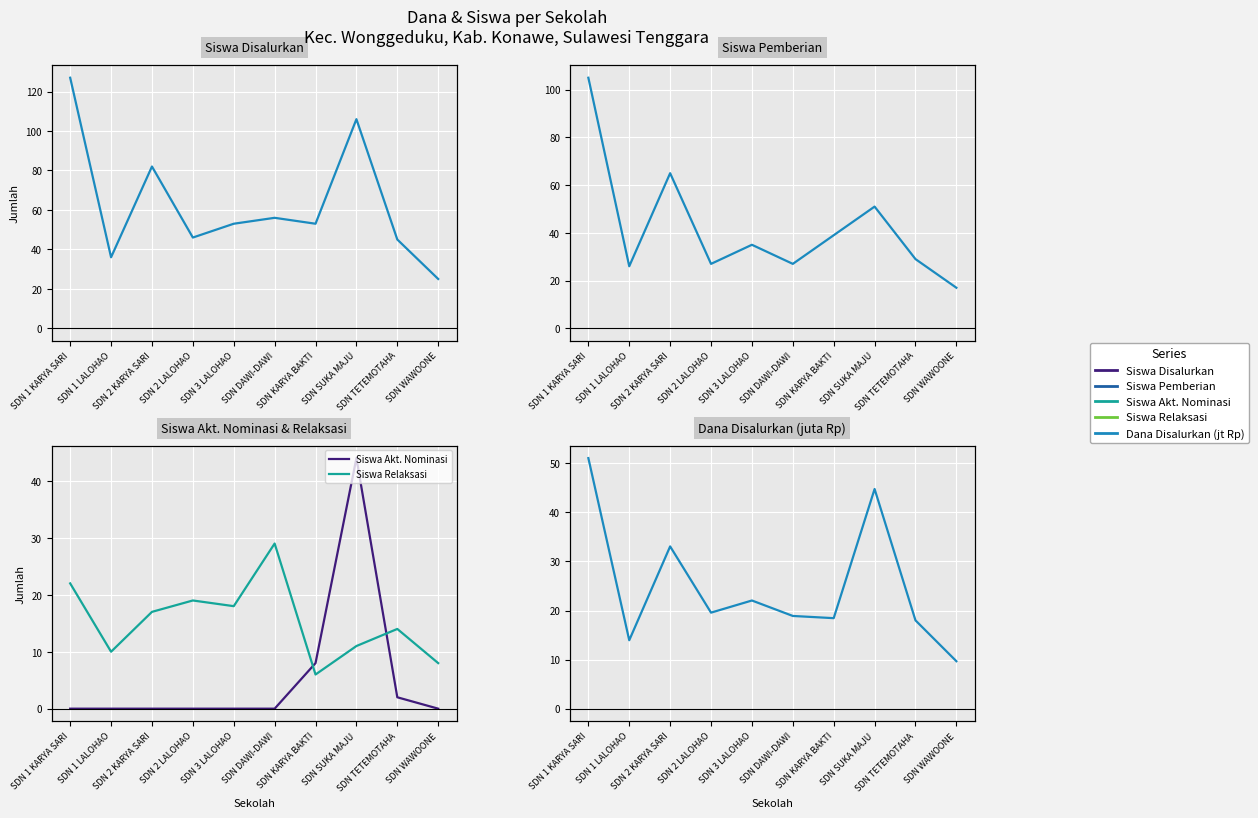

Is this an area chart (filled region under the line)?

No